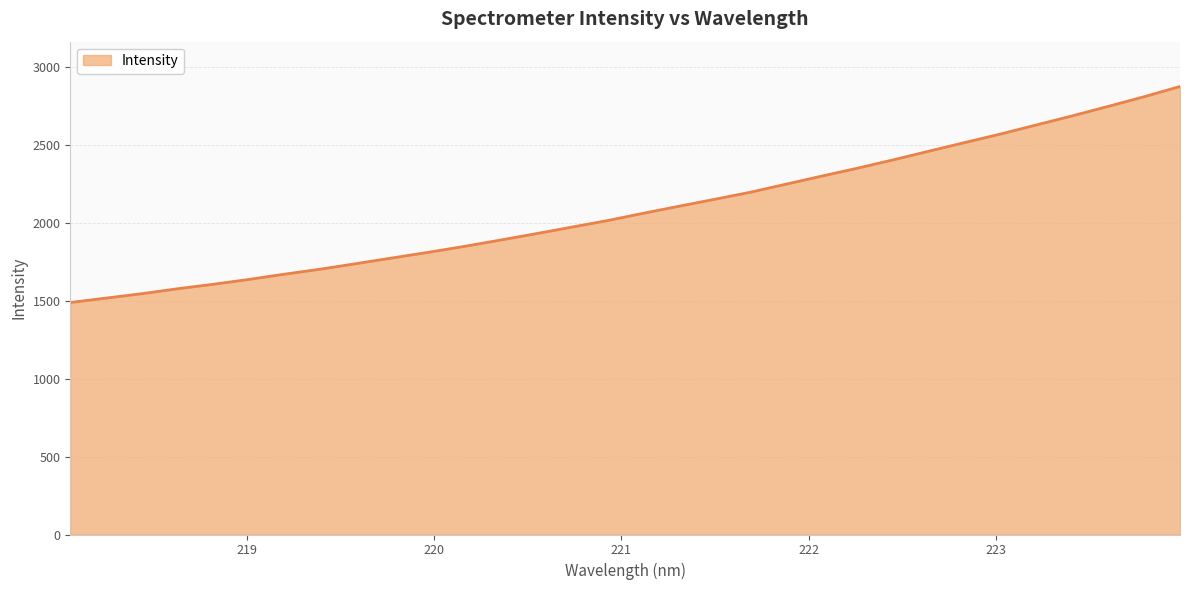

What is the smallest value displayed?

1489.5